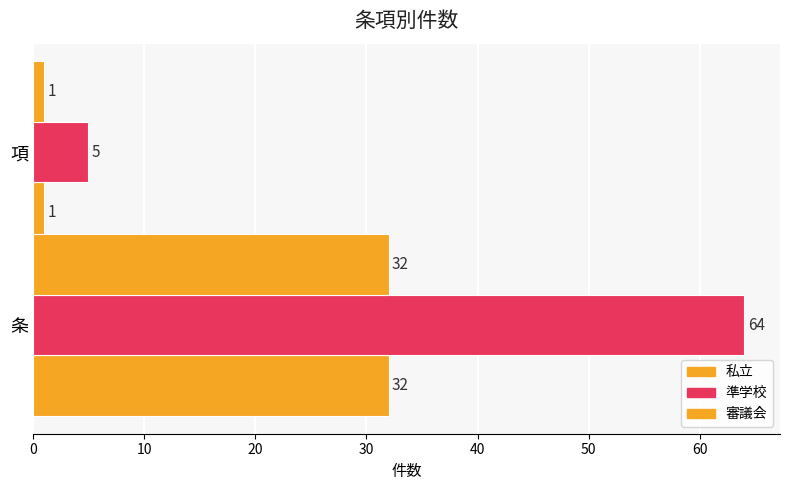

Count the number of data series in this chart.

3